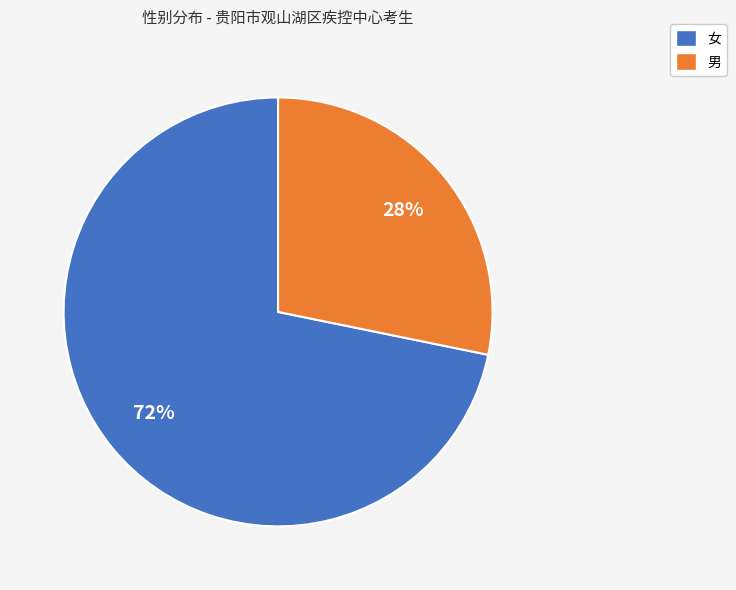

Which has a higher value, 女 or 男?

女